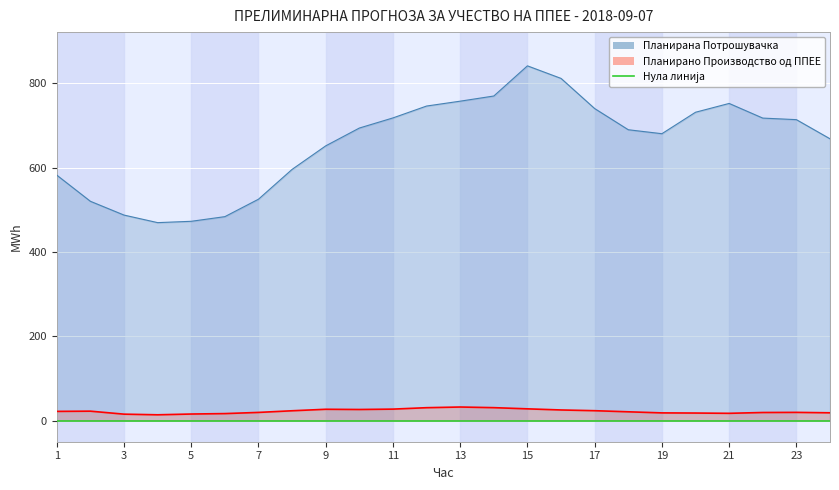

True or false: Планирана Потрошувачка has more than 1 interior local peaks.

True